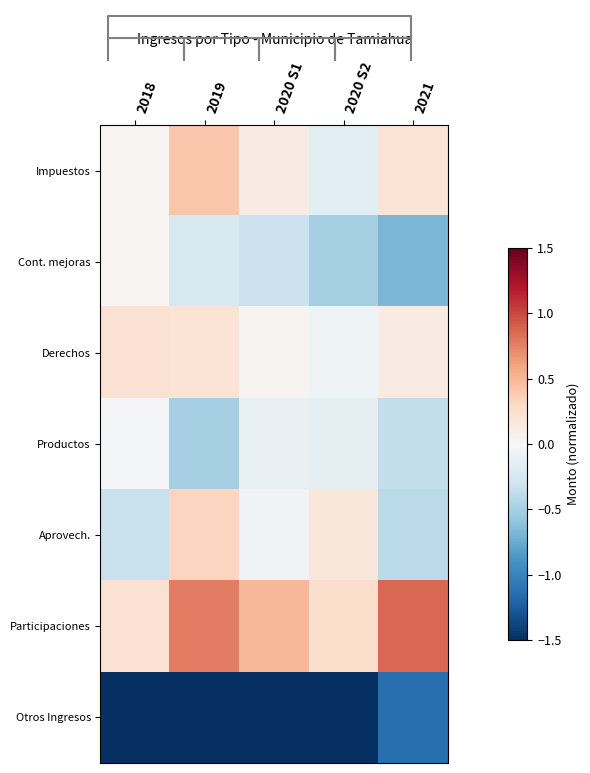

Count the number of categories in the chart.

5